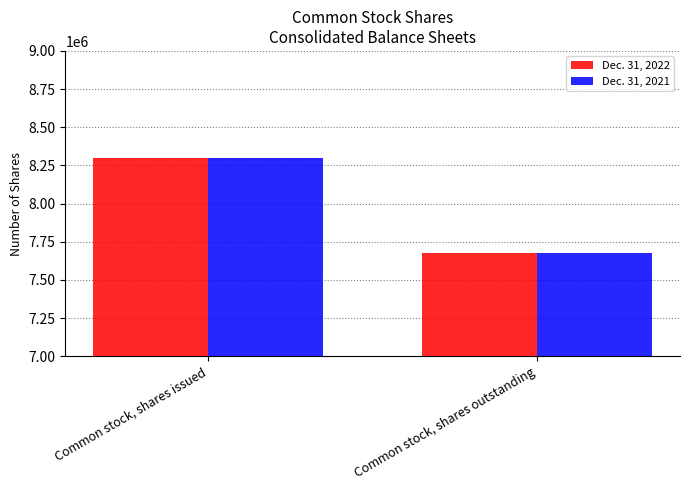

What is the value of the Dec. 31, 2021 bar at the 1st from the left?

8299957